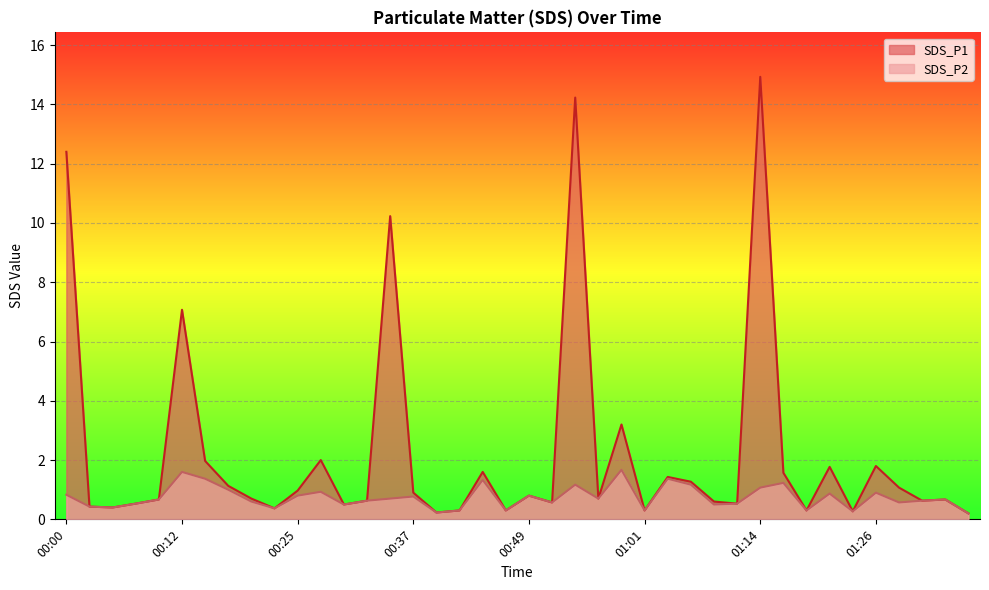

What are all the series names shown in the legend?

SDS_P1, SDS_P2